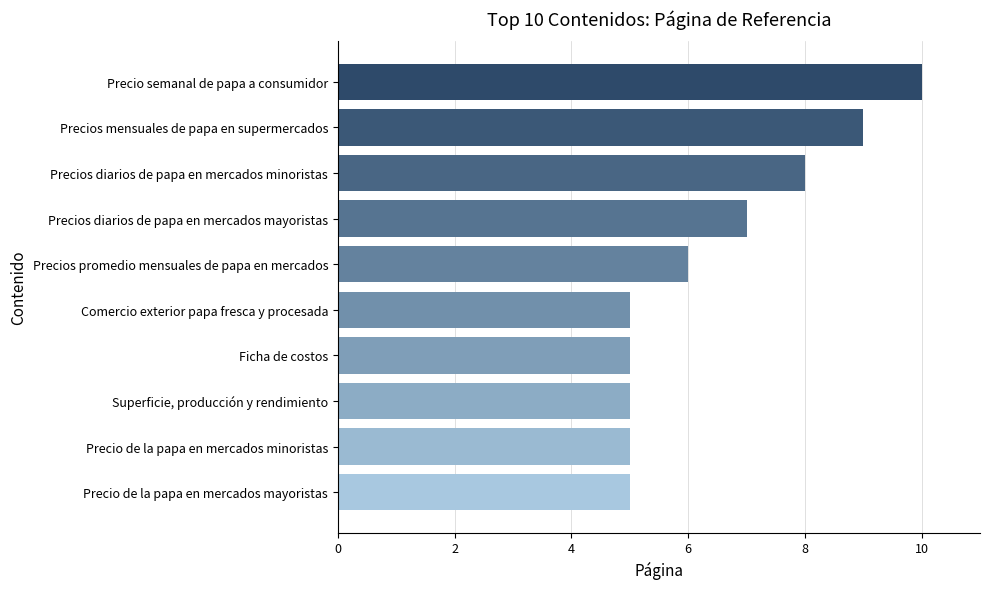

True or false: the data shows 7 at Comercio exterior papa fresca y procesada.

False